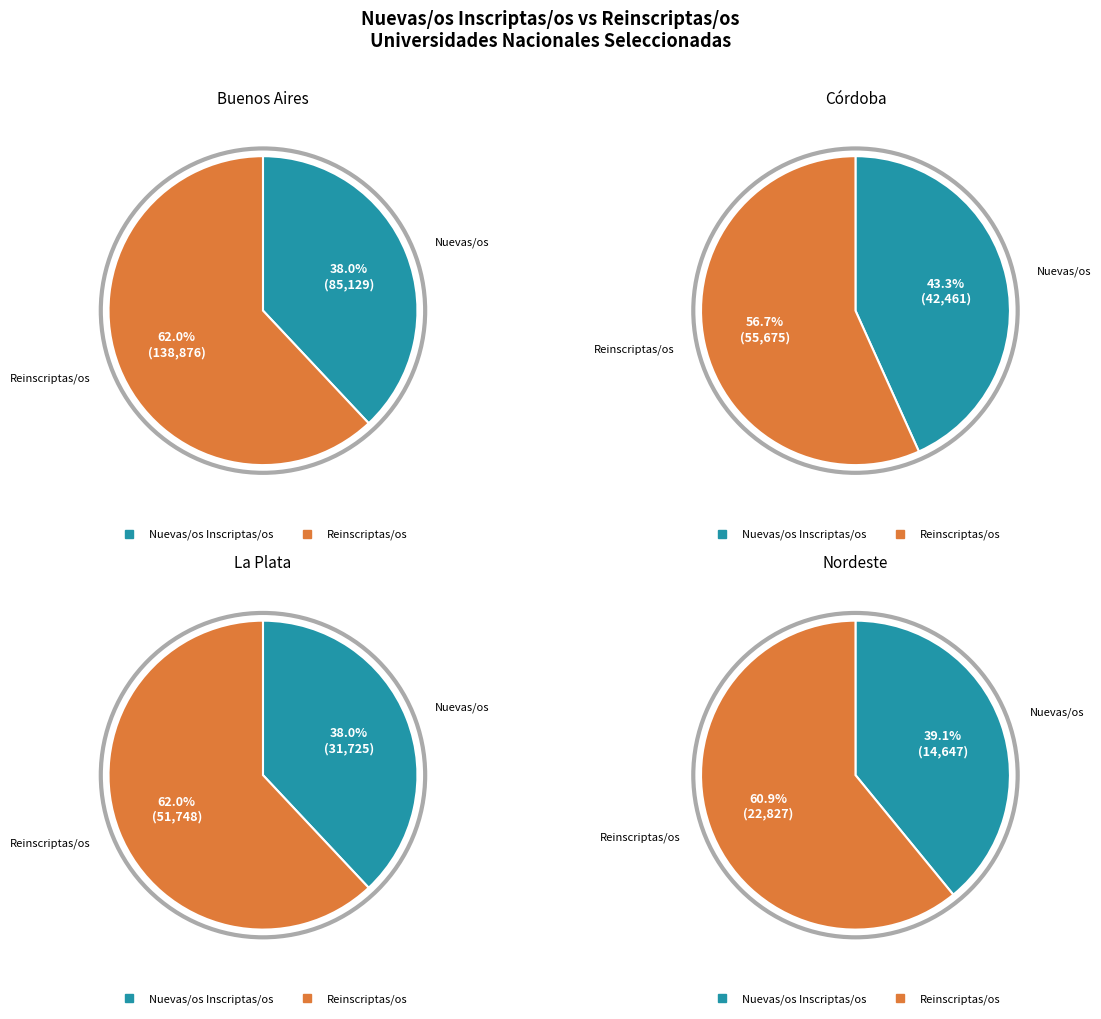

Rank the series by their maximum value, from highest to lowest.

Reinscriptas/os, Nuevas/os Inscriptas/os (I)